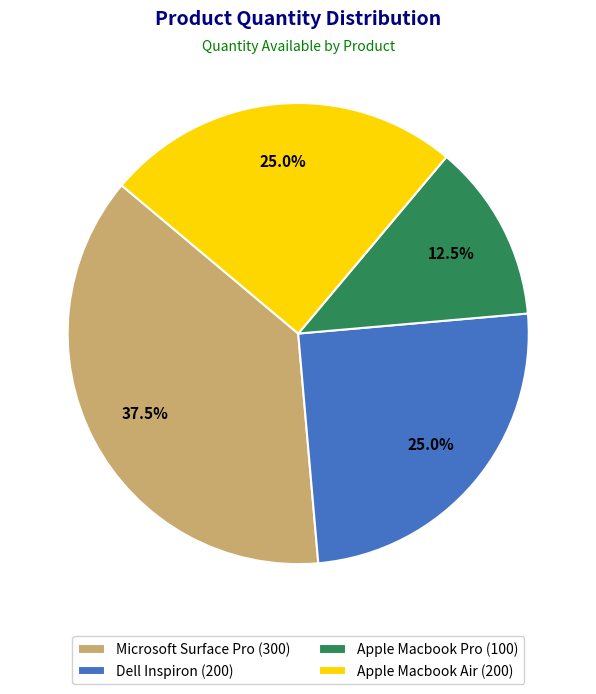

Is there any slice that represents more than half of the pie?

No